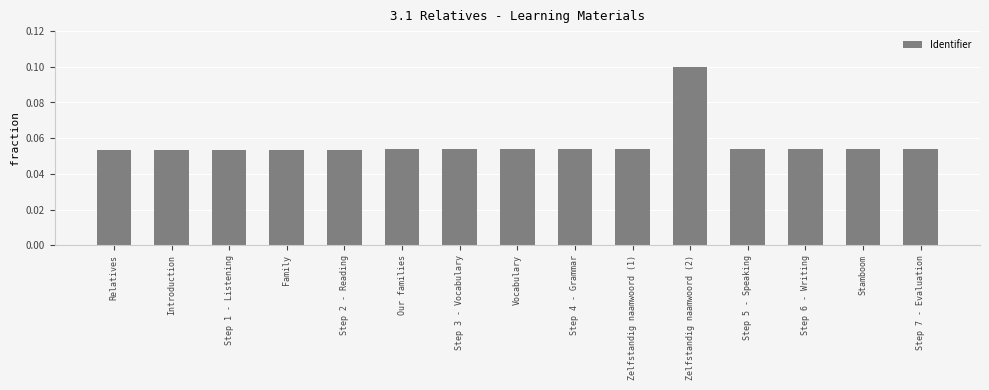

Is it true that the value at Zelfstandig naamwoord (2) is 0.2?

False